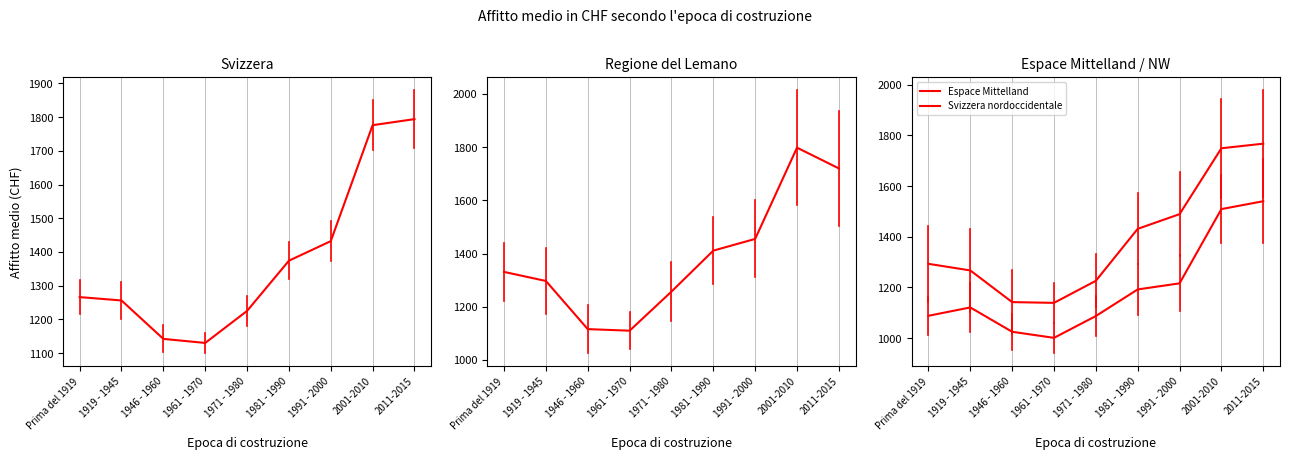

Reading right to left, extract all data points from this chart.

Svizzera: 2011-2015=1794	2001-2010=1776	1991 - 2000=1432	1981 - 1990=1374	1971 - 1980=1225	1961 - 1970=1130	1946 - 1960=1142	1919 - 1945=1256	Prima del 1919=1266
Regione del Lemano: 2011-2015=1720	2001-2010=1798	1991 - 2000=1455	1981 - 1990=1411	1971 - 1980=1257	1961 - 1970=1110	1946 - 1960=1116	1919 - 1945=1297	Prima del 1919=1331
Espace Mittelland: 2011-2015=1540	2001-2010=1509	1991 - 2000=1216	1981 - 1990=1192	1971 - 1980=1087	1961 - 1970=1001	1946 - 1960=1025	1919 - 1945=1121	Prima del 1919=1088
Svizzera nordoccidentale: 2011-2015=1767	2001-2010=1749	1991 - 2000=1489	1981 - 1990=1431	1971 - 1980=1226	1961 - 1970=1139	1946 - 1960=1142	1919 - 1945=1267	Prima del 1919=1293